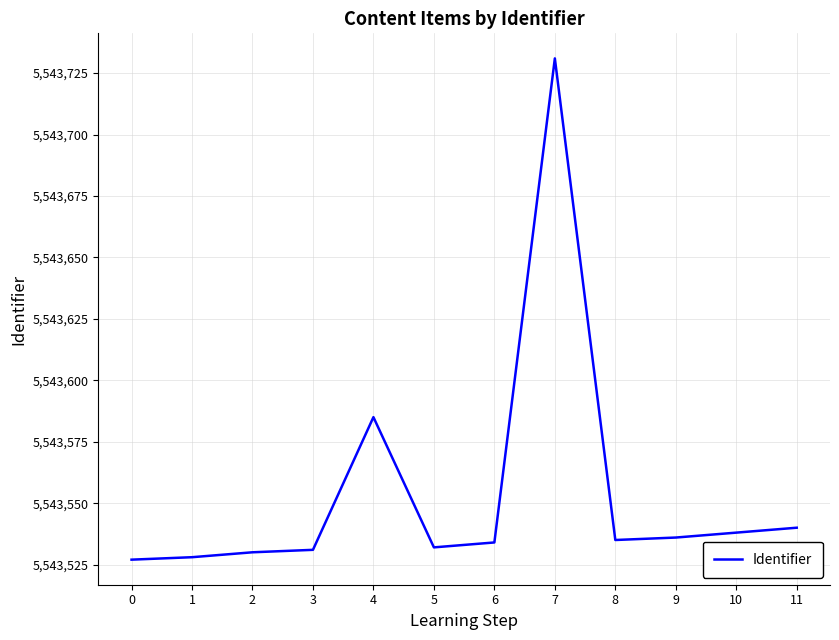

True or false: the data shows 8345018 at 0.

False